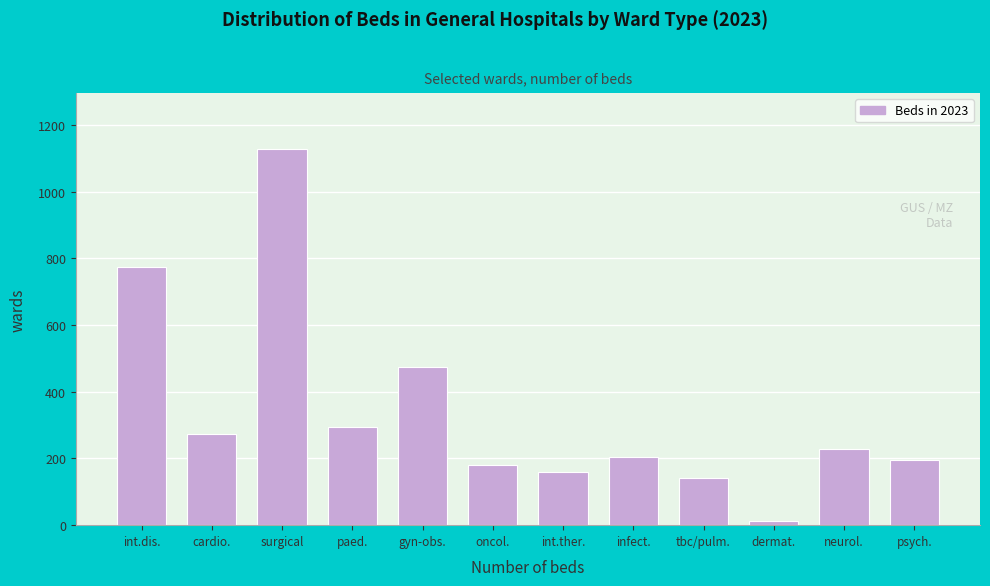

Reading right to left, what are all the values shown in this chart?

psych.=194	neurol.=227	dermat.=12	tbc/pulm.=142	infect.=205	int.ther.=158	oncol.=180	gyn-obs.=473	paed.=293	surgical=1127	cardio.=272	int.dis.=773